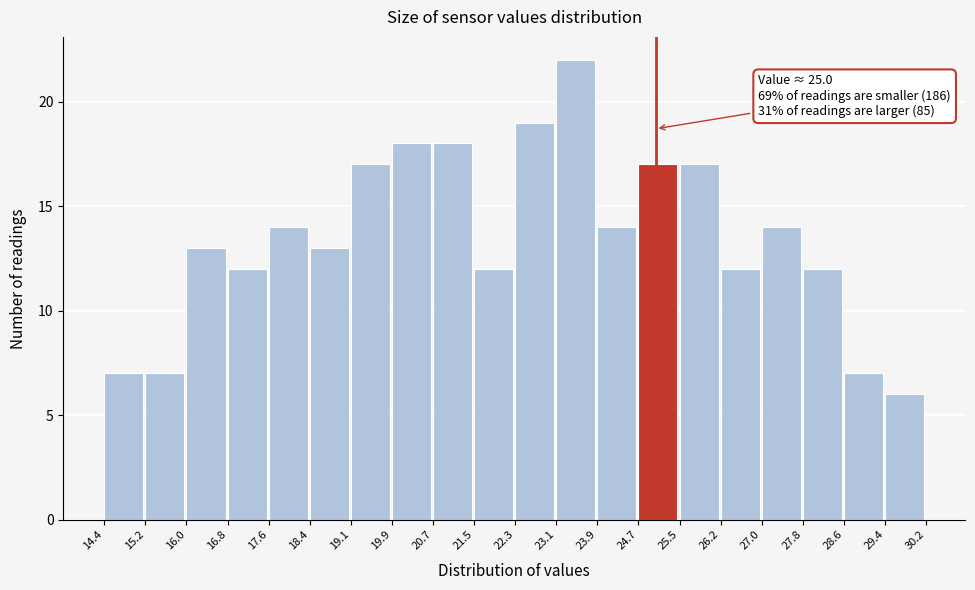

Over which range of the x-axis is the bar tallest?

23.1 to 23.9